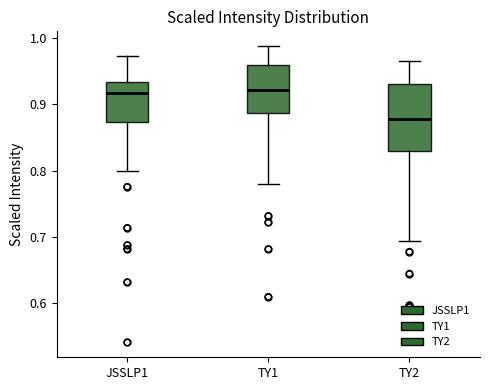

Reading left to right, read every box against the y-axis: the position of its median line, the range the box covers, and the ends of its whiskers. The values are not printed on the chart, so give them approximately, as read against the axis.

JSSLP1: median 0.92, box 0.87 to 0.93, whiskers 0.80 to 0.97
TY1: median 0.92, box 0.89 to 0.96, whiskers 0.78 to 0.99
TY2: median 0.88, box 0.83 to 0.93, whiskers 0.69 to 0.97